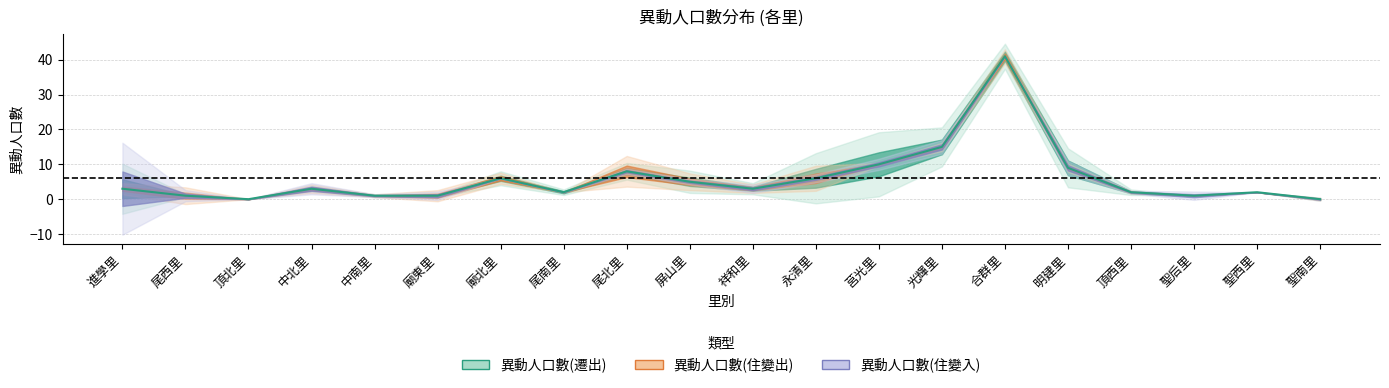

Is it true that 異動人口數(住變入) equals 14 at 廟北里?

False